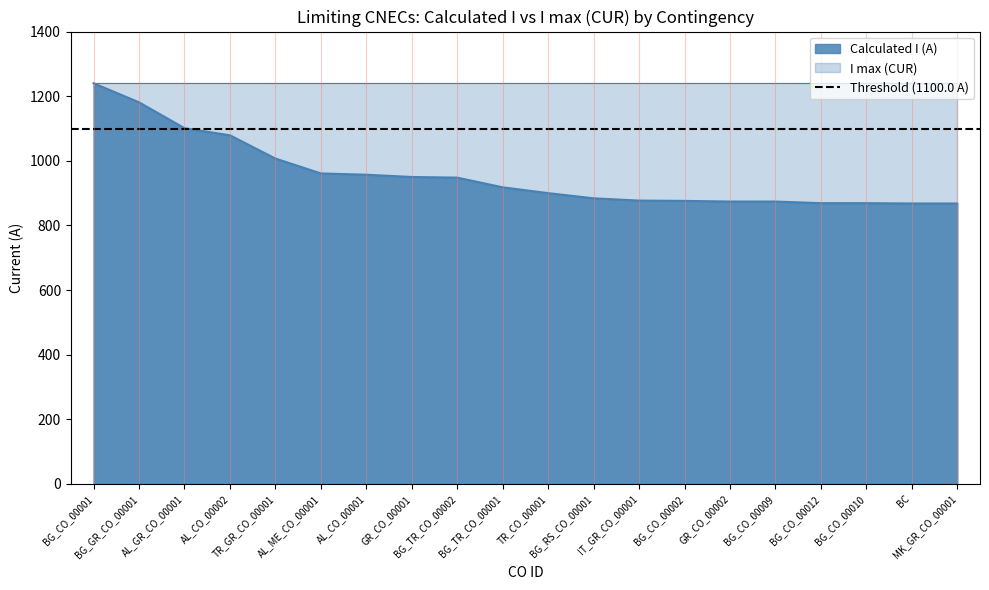

Rank the categories by value from lowest to highest.

BC, MK_GR_CO_00001, BG_CO_00012, BG_CO_00010, GR_CO_00002, BG_CO_00009, BG_CO_00002, IT_GR_CO_00001, BG_RS_CO_00001, TR_CO_00001, BG_TR_CO_00001, BG_TR_CO_00002, GR_CO_00001, AL_CO_00001, AL_ME_CO_00001, TR_GR_CO_00001, AL_CO_00002, AL_GR_CO_00001, BG_GR_CO_00001, BG_CO_00001